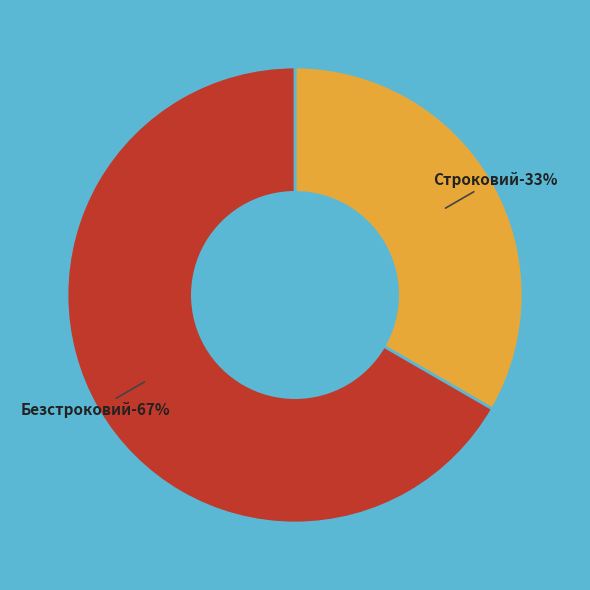

Which slice is the smallest?

Строковий